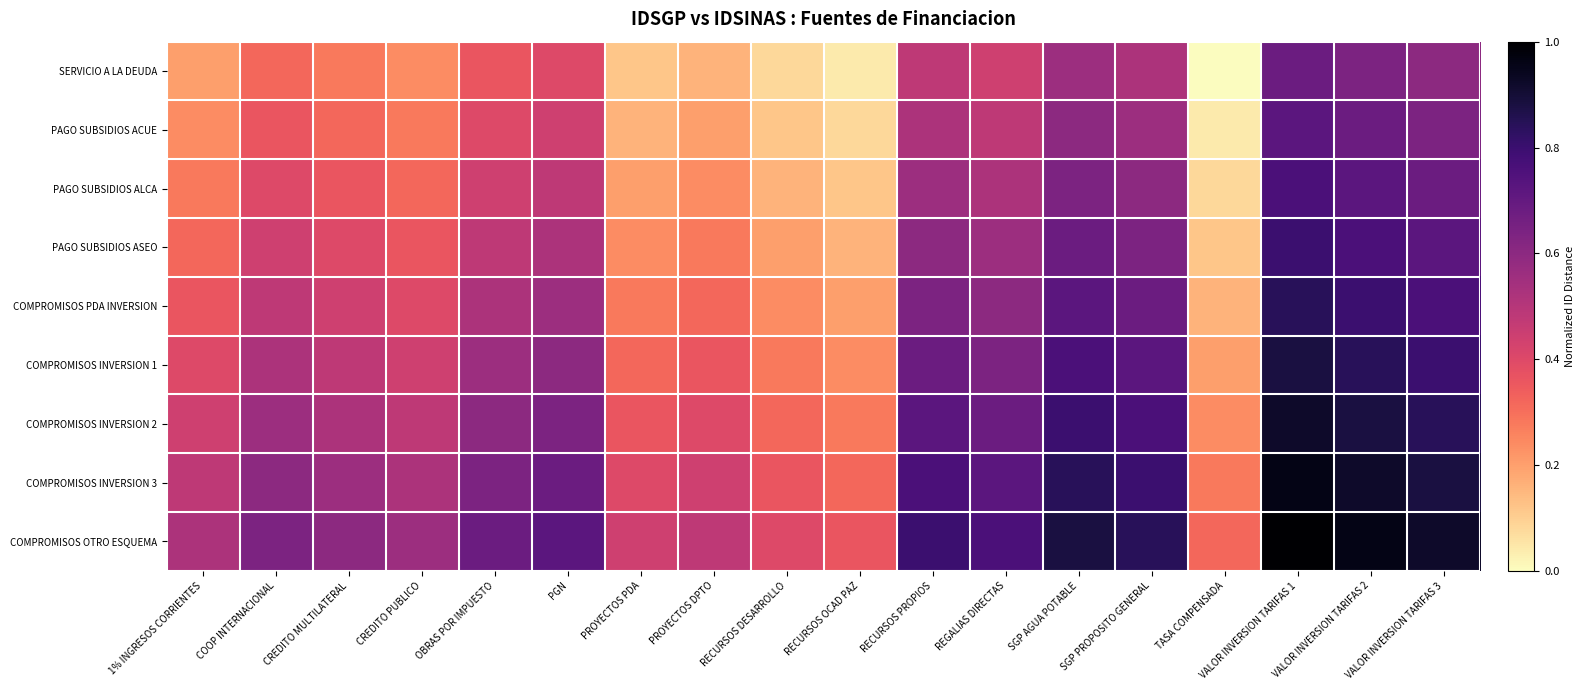

At TASA COMPENSADA, list the series in order from smallest to largest.

SERVICIO A LA DEUDA, PAGO SUBSIDIOS ACUE, PAGO SUBSIDIOS ALCA, PAGO SUBSIDIOS ASEO, COMPROMISOS PDA INVERSION, COMPROMISOS INVERSION 1, COMPROMISOS INVERSION 2, COMPROMISOS INVERSION 3, COMPROMISOS OTRO ESQUEMA